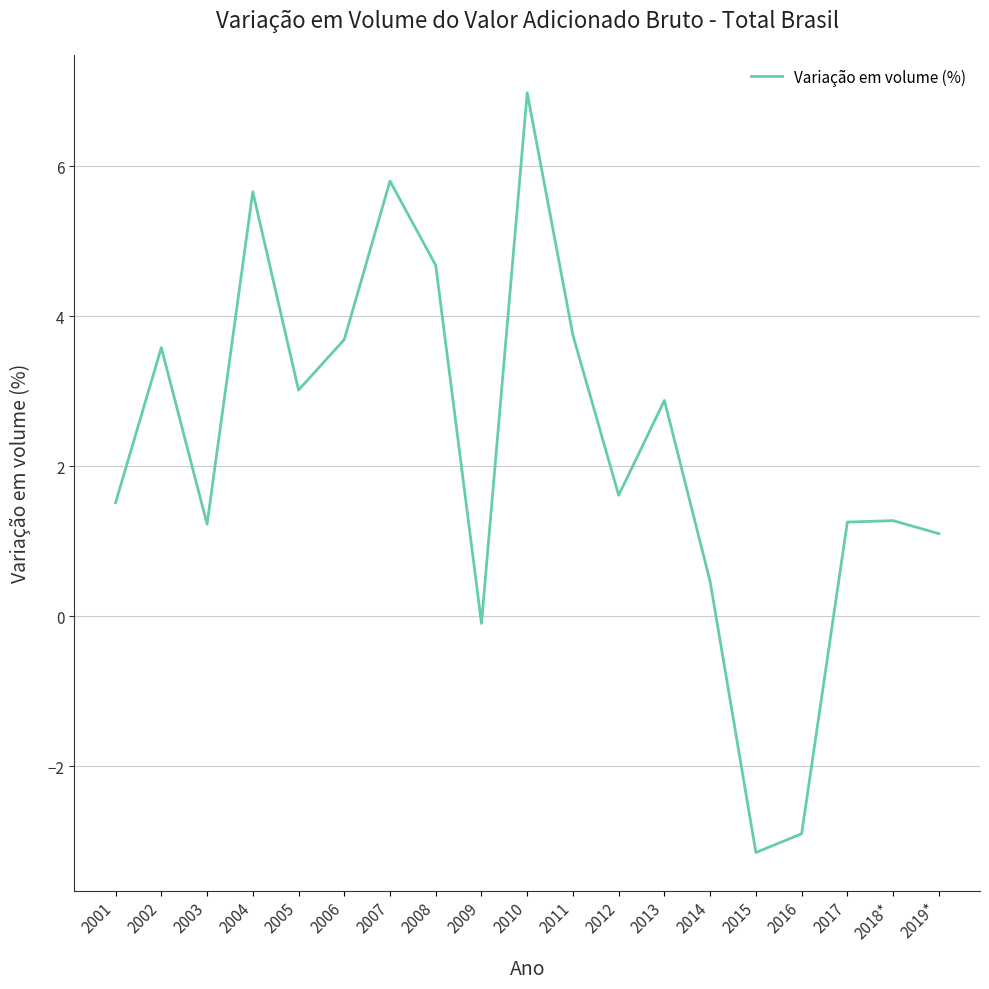

The value at 2008 is 4.7. True or false?

True